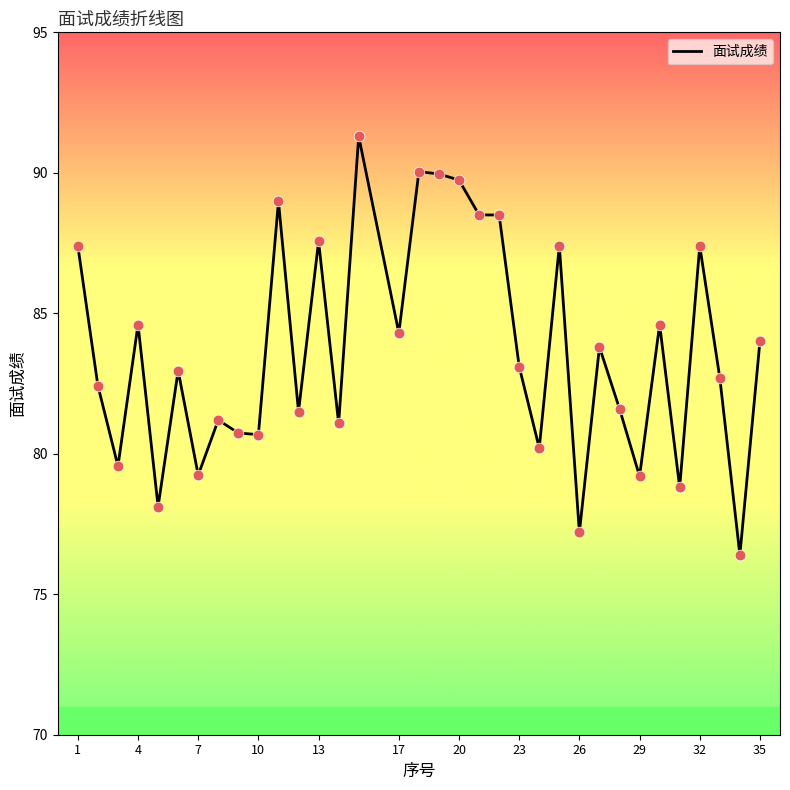

What is the smallest value displayed?

76.4